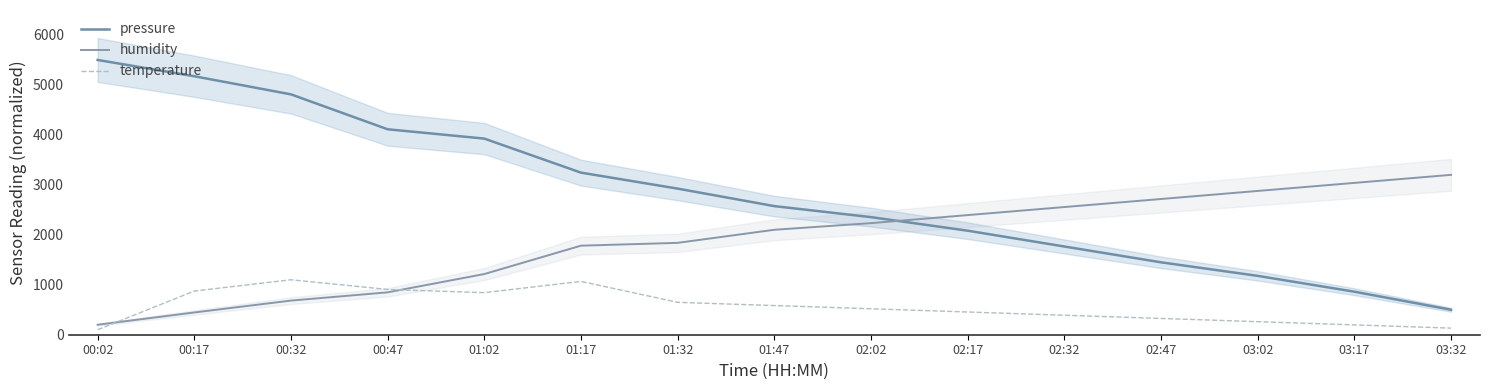

Where does the pressure series first go above 2574?

00:02